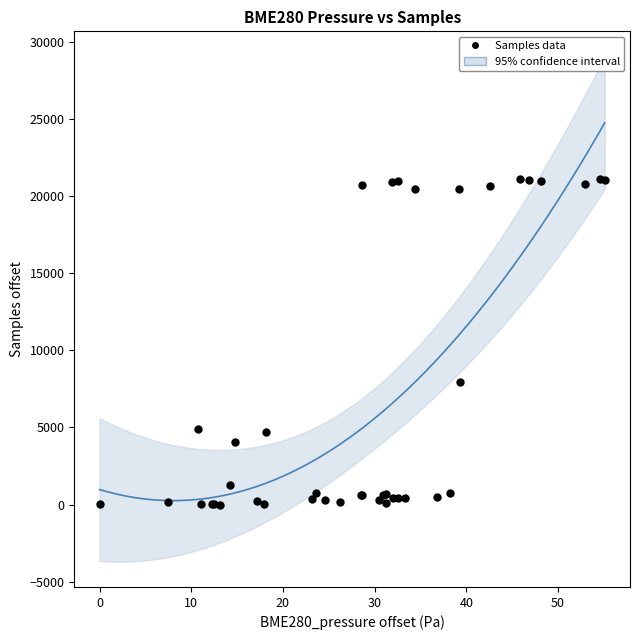

What Y value in the scatter plot is closest to 10548?

7932